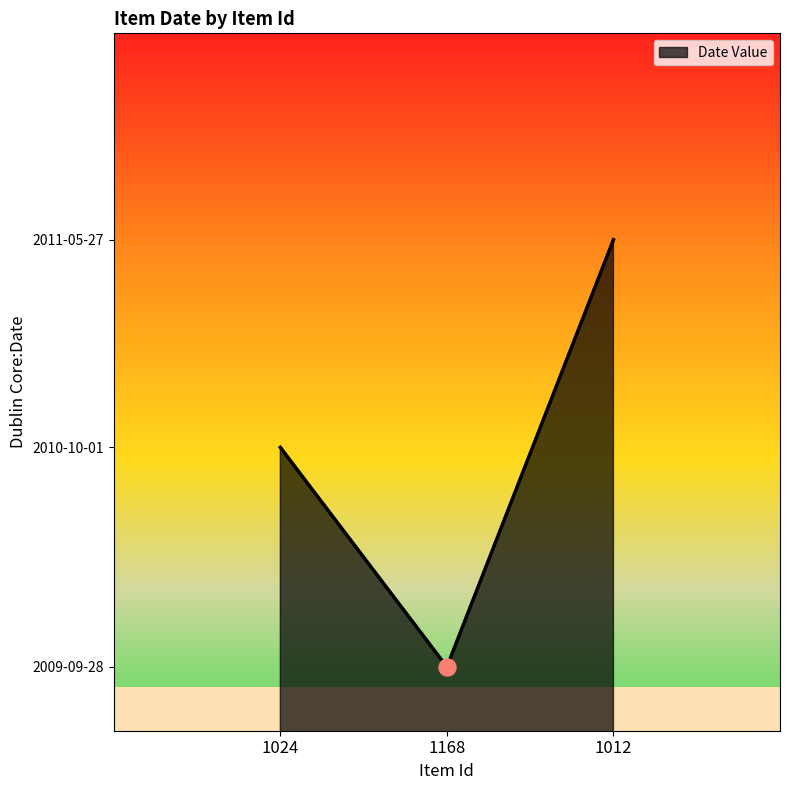

What is the ratio of the value at 1168 to the value at 1012?

1.0